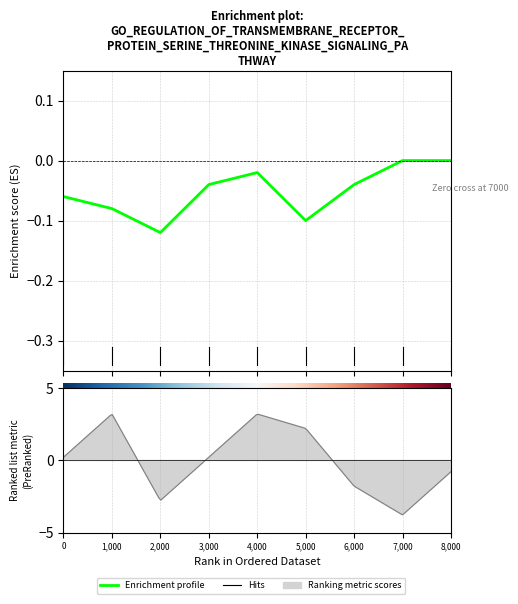

Reading right to left, transcribe all the data shown in this chart.

8,000=0.0	7,000=0.0	6,000=-0.0	5,000=-0.1	4,000=-0.0	3,000=-0.0	2,000=-0.1	1,000=-0.1	0=-0.1